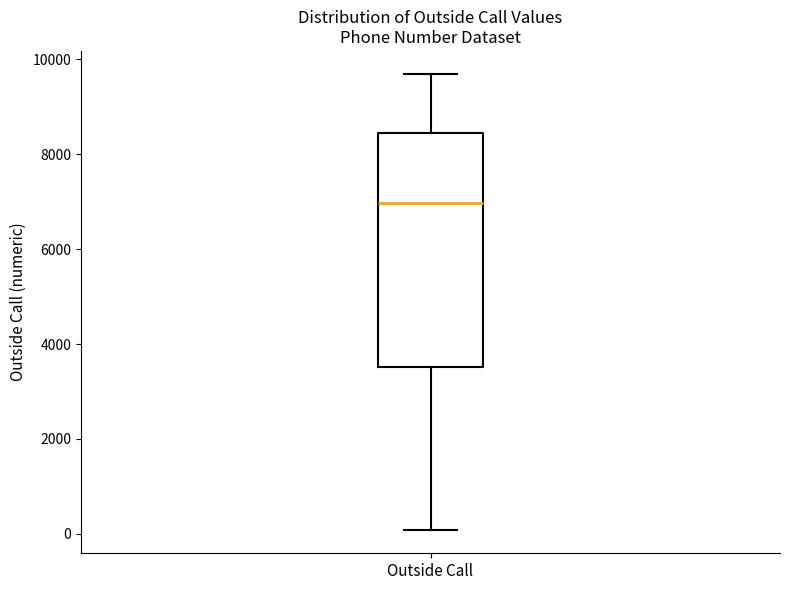

Where does the median line of the box for Outside Call sit on the y-axis? The values are not printed on the chart, so give them approximately, as read against the axis.

7000